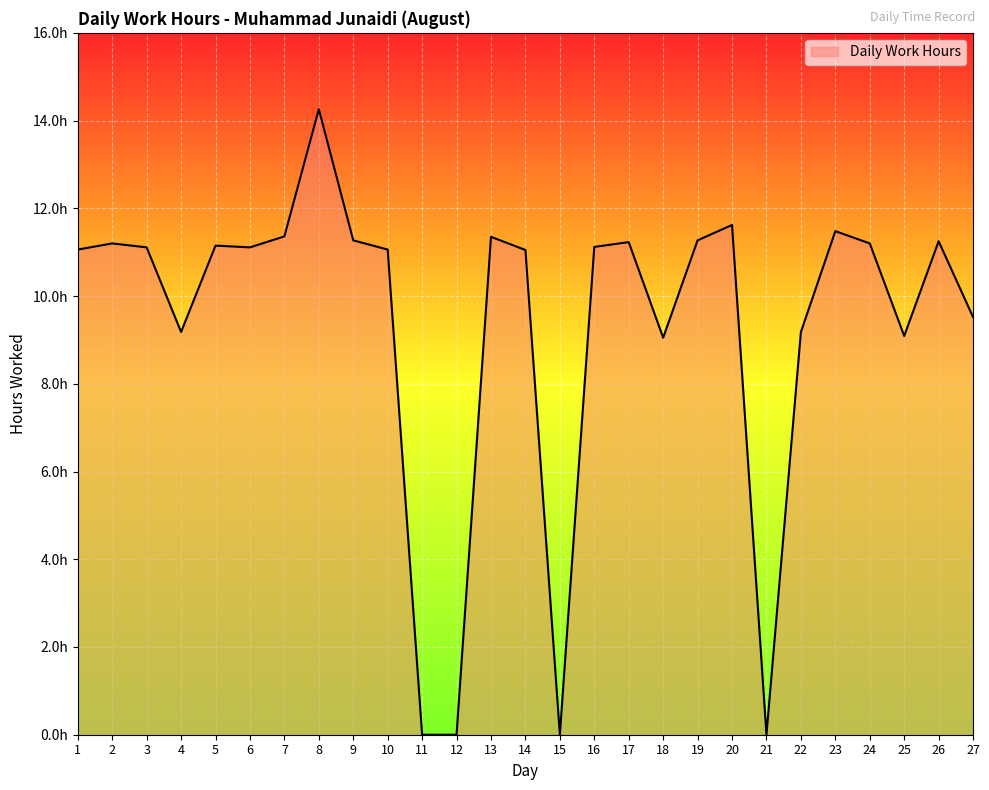

Is this an area chart (filled region under the line)?

Yes